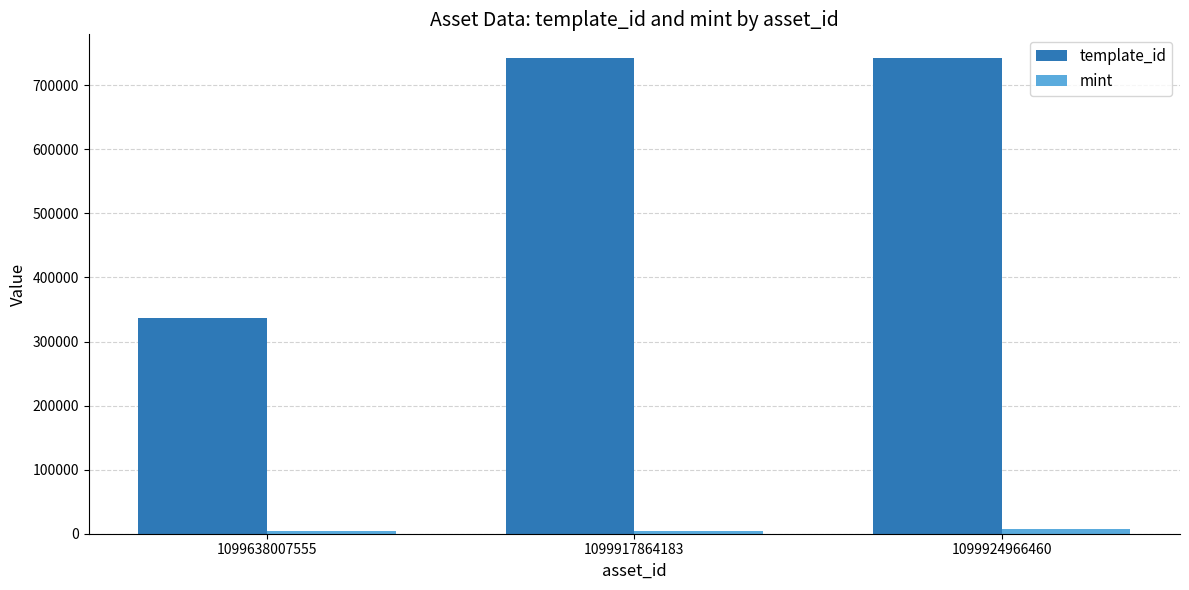

Which series has the largest total across all categories?

template_id